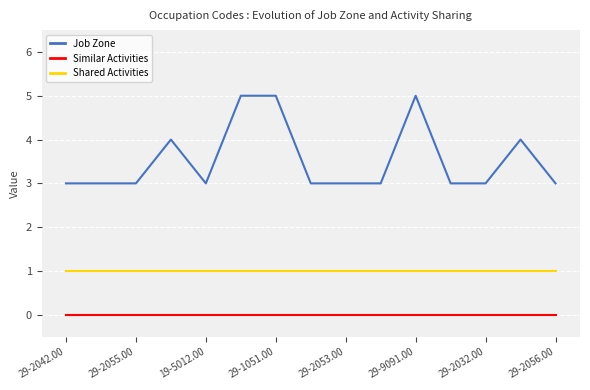

What is the greatest value displayed?

5